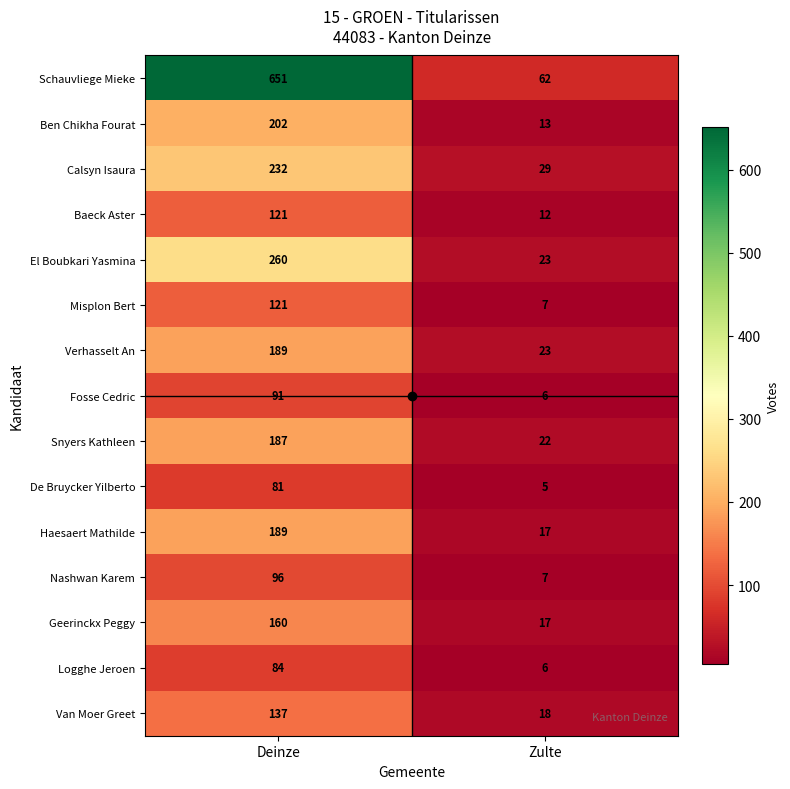

How many series are shown in this chart?

15